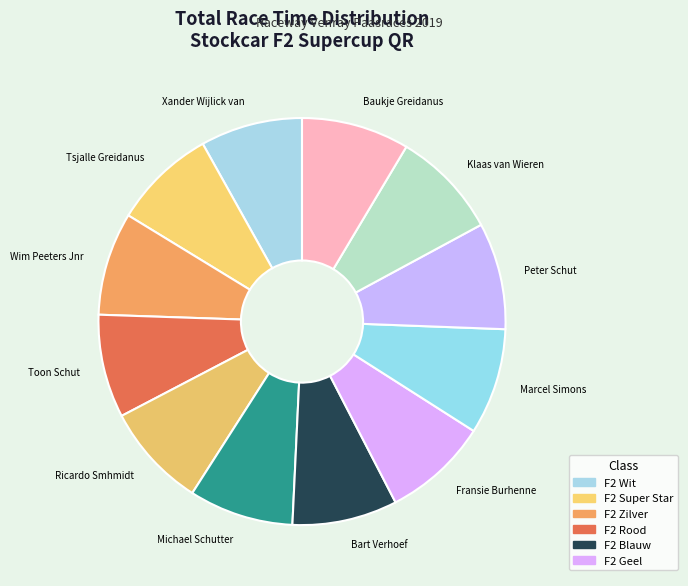

Is there a majority slice in this chart?

No